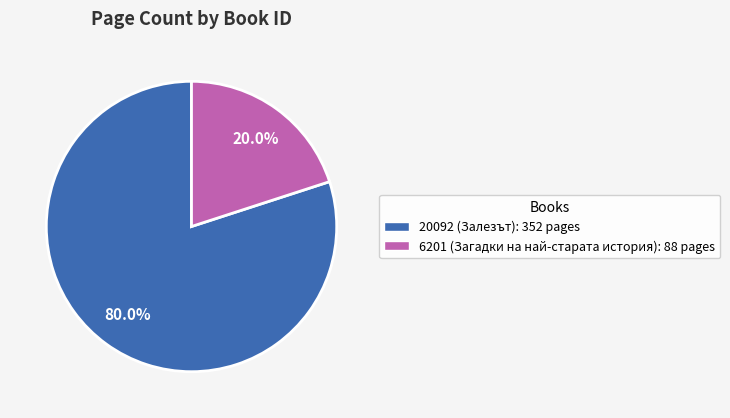

Count the number of slices in the pie.

2